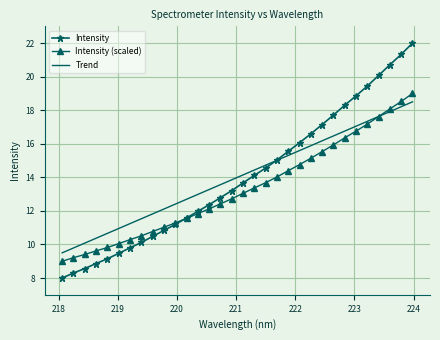

Which series has the largest range (max minus min)?

Intensity